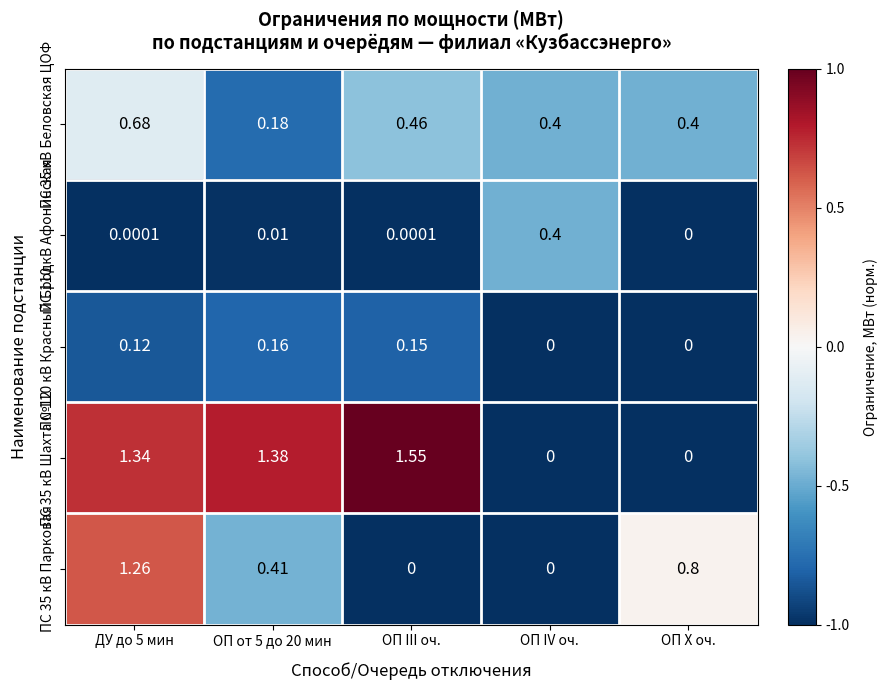

How many distinct data groups are displayed?

5